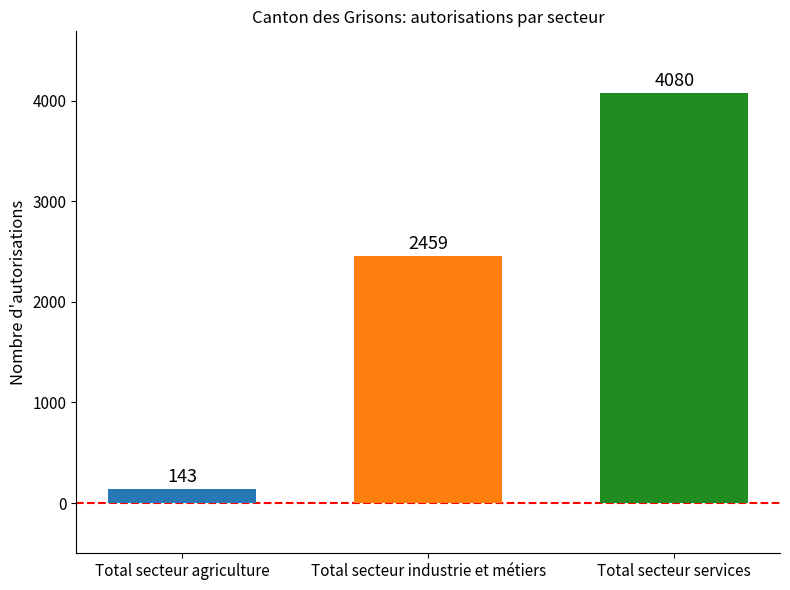

At which label is the value closest to 2111?

Total secteur industrie et métiers